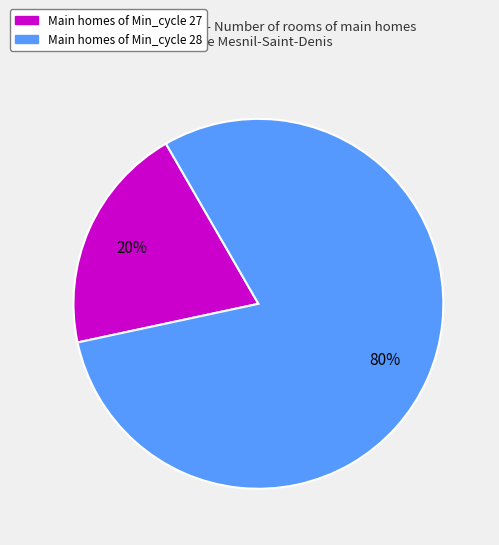

To the nearest percent, what is the average slice percentage?

50%